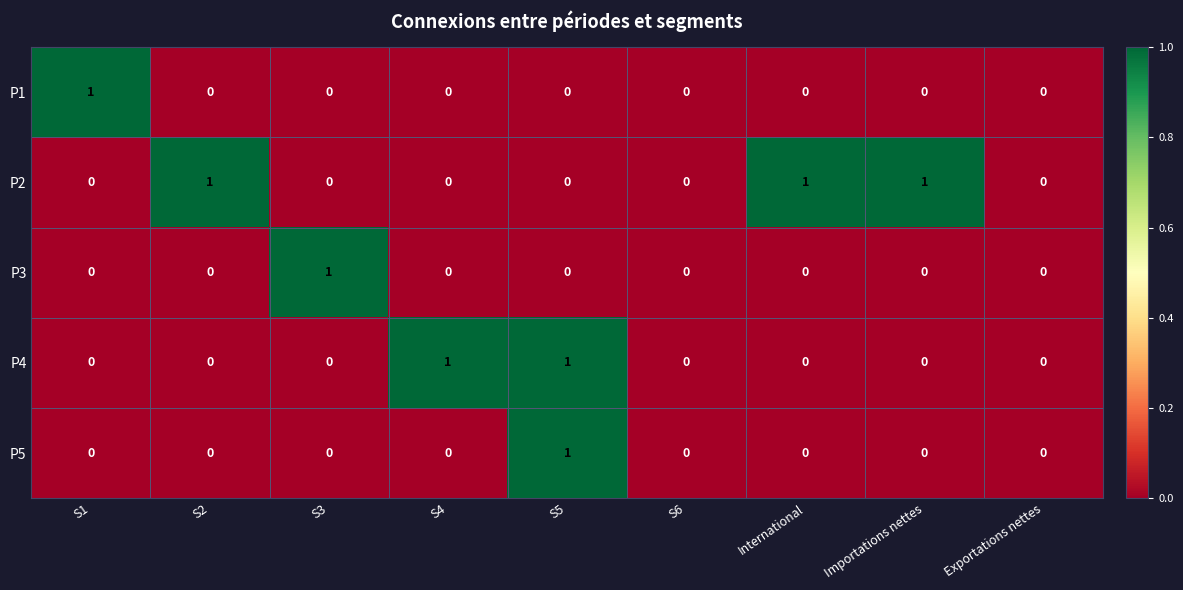

Is it true that P2 equals 0 at S3?

True